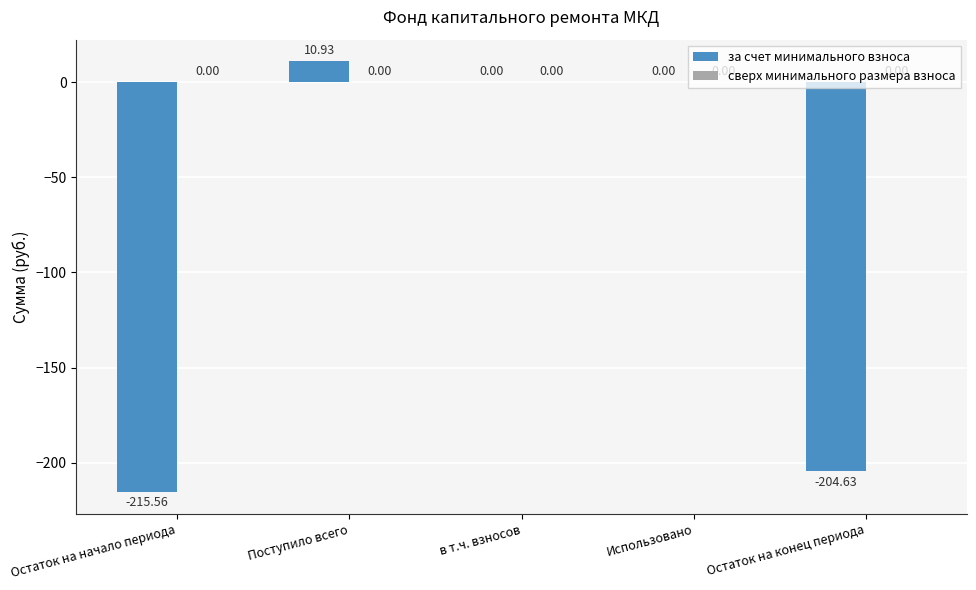

Where does the data first go above 0?

Поступило всего